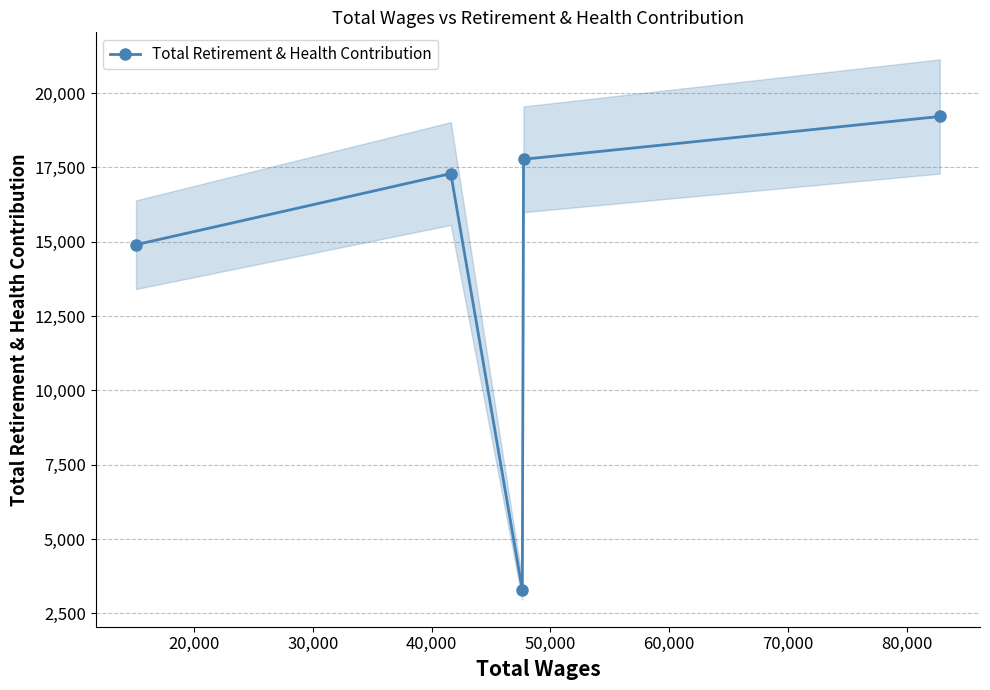

What is the difference between the maximum and minimum values?

15922